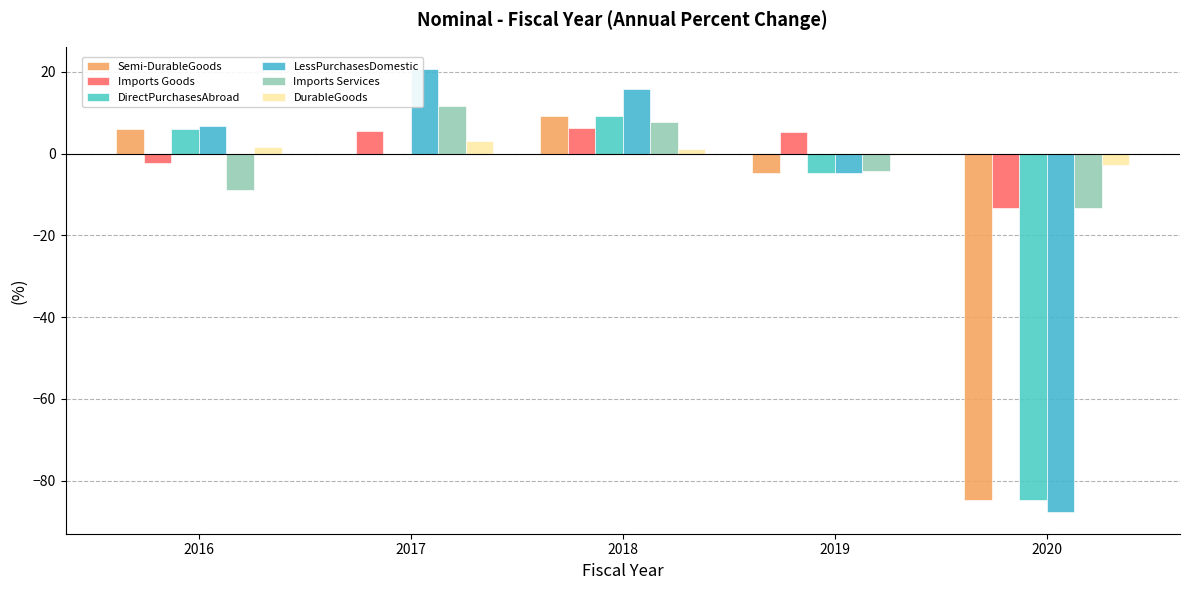

What is the approximate value of Imports Goods at 2020?

-13.4